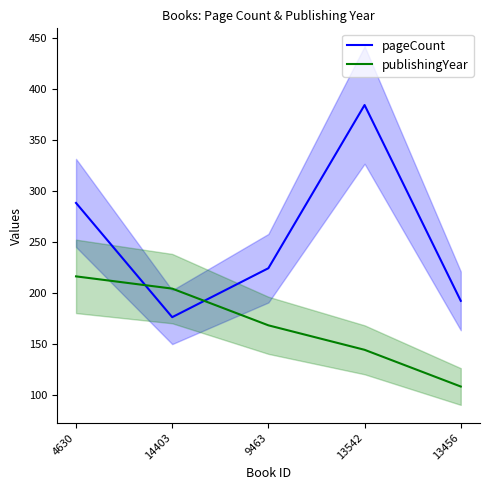

What is the sum of the pageCount values at 9463 and 14403?

400